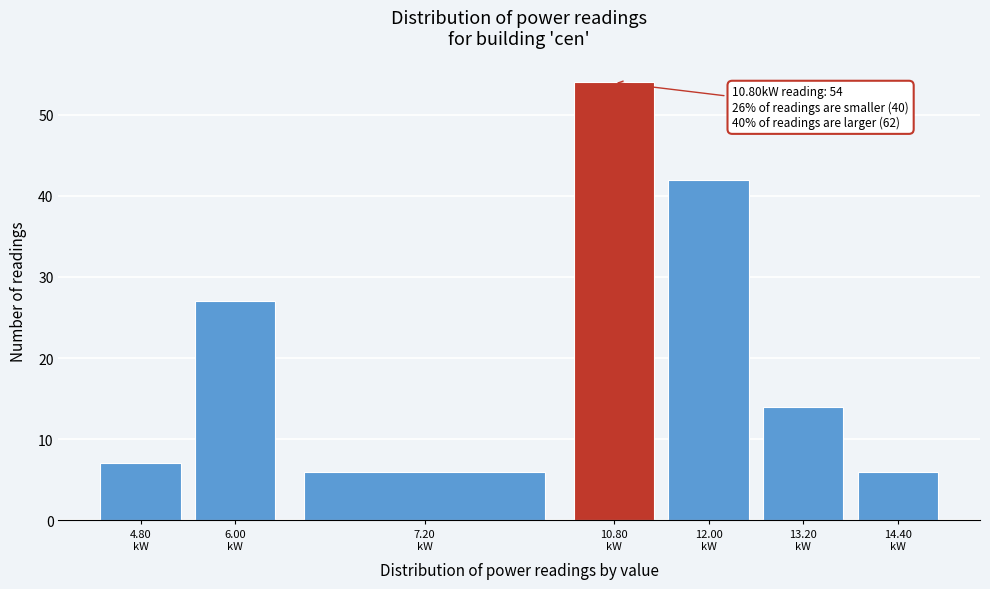

Reading right to left, transcribe all the data shown in this chart.

6	14	42	54	6	27	7